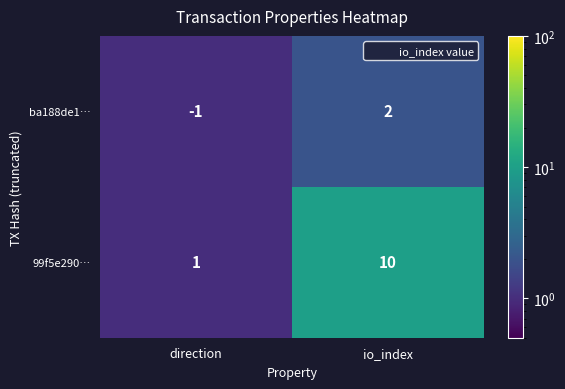

What is the spread (max minus min) of values at io_index?

8